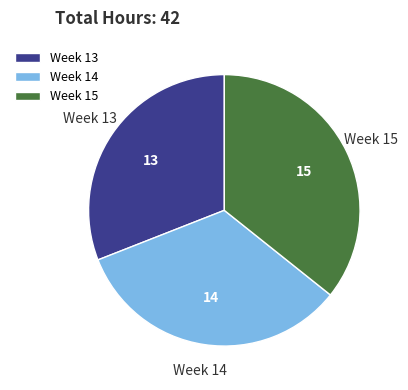

Is there a majority slice in this chart?

No